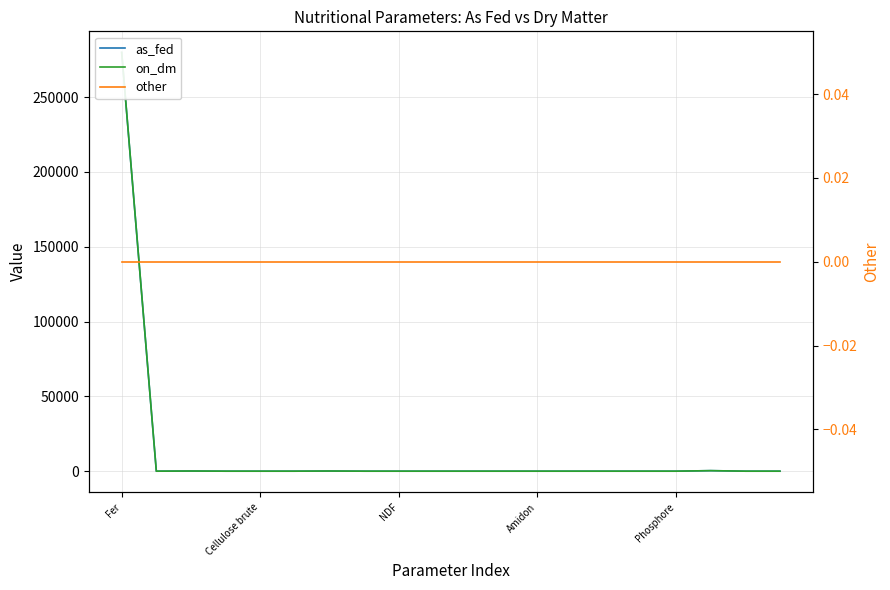

Is the value of as_fed at 15 greater than the value of on_dm at 9?

No